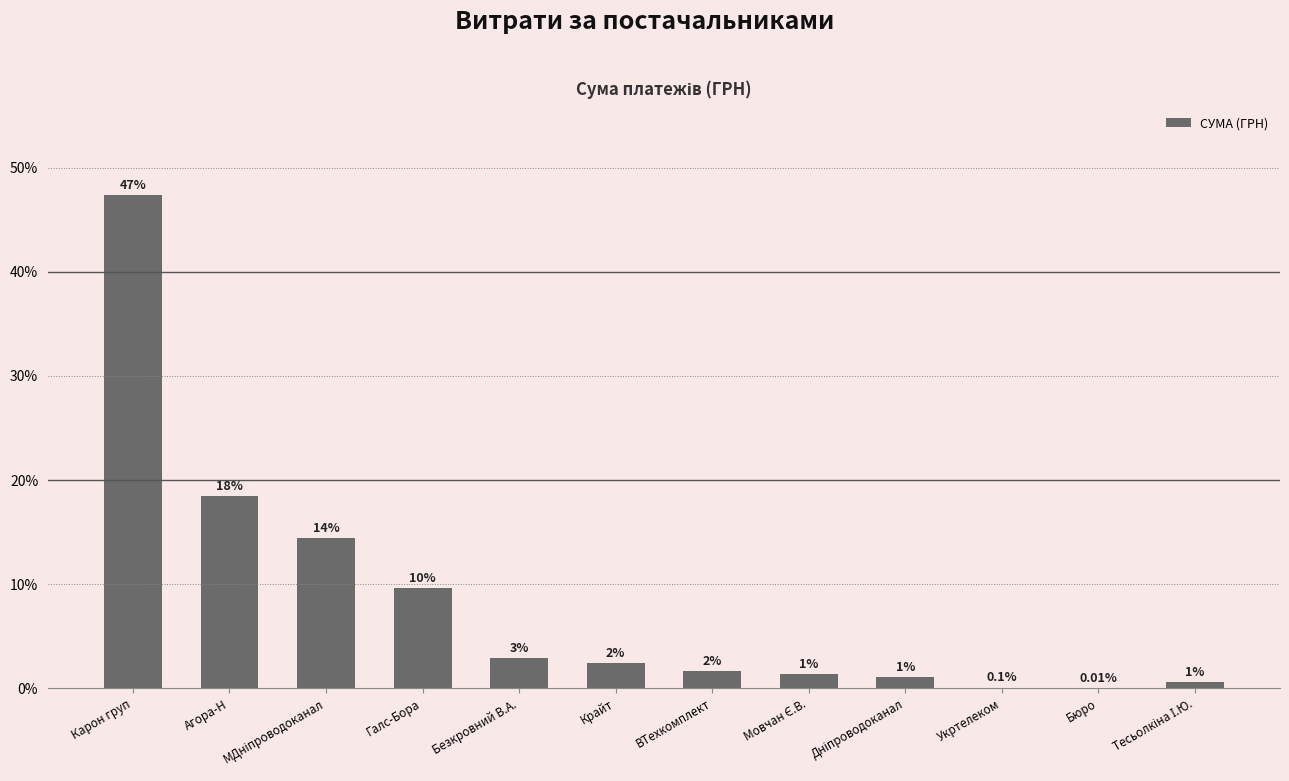

Is it true that the value at Карон груп is 83.4?

False